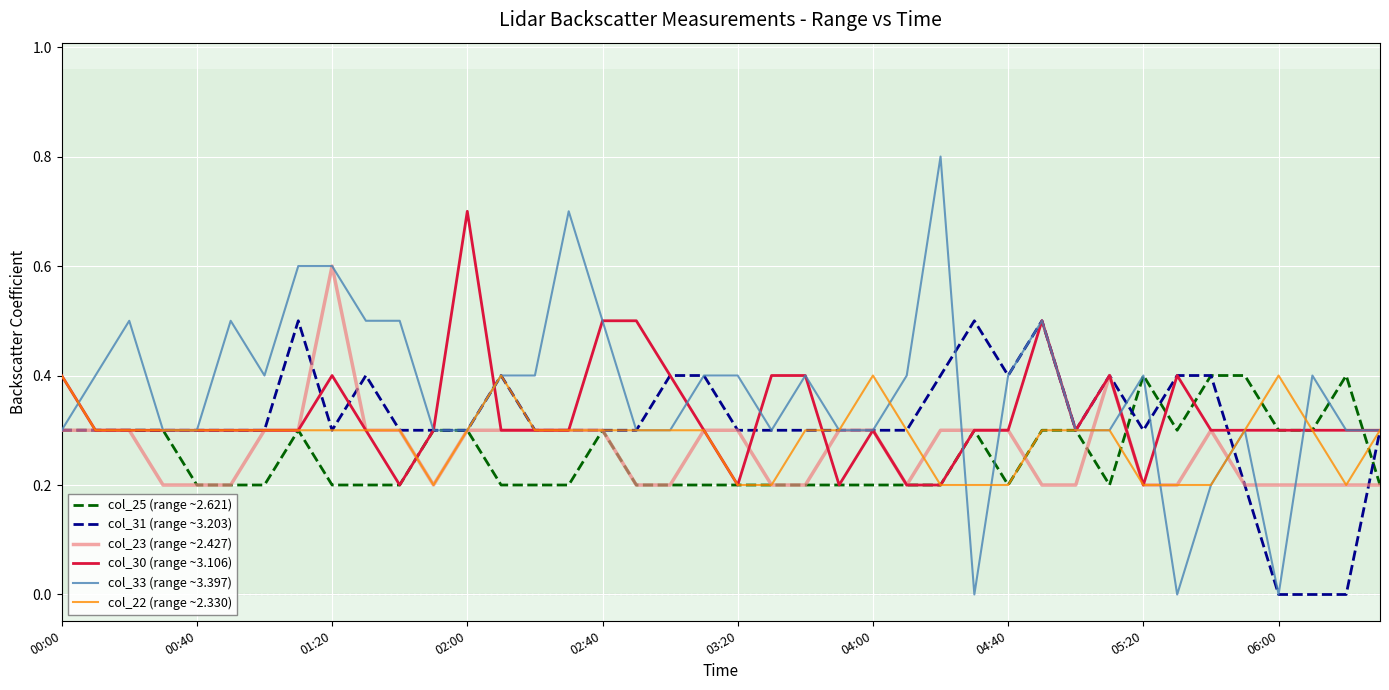

True or false: col_23 (range ~2.427) and col_31 (range ~3.203) intersect in this chart.

True